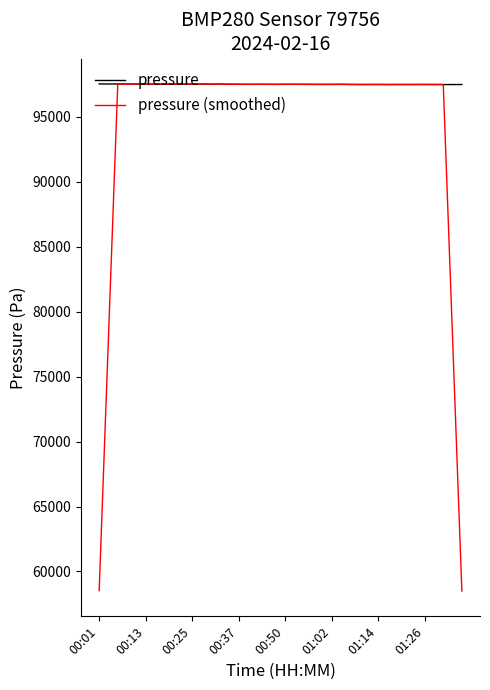

Which series has the largest total across all categories?

pressure